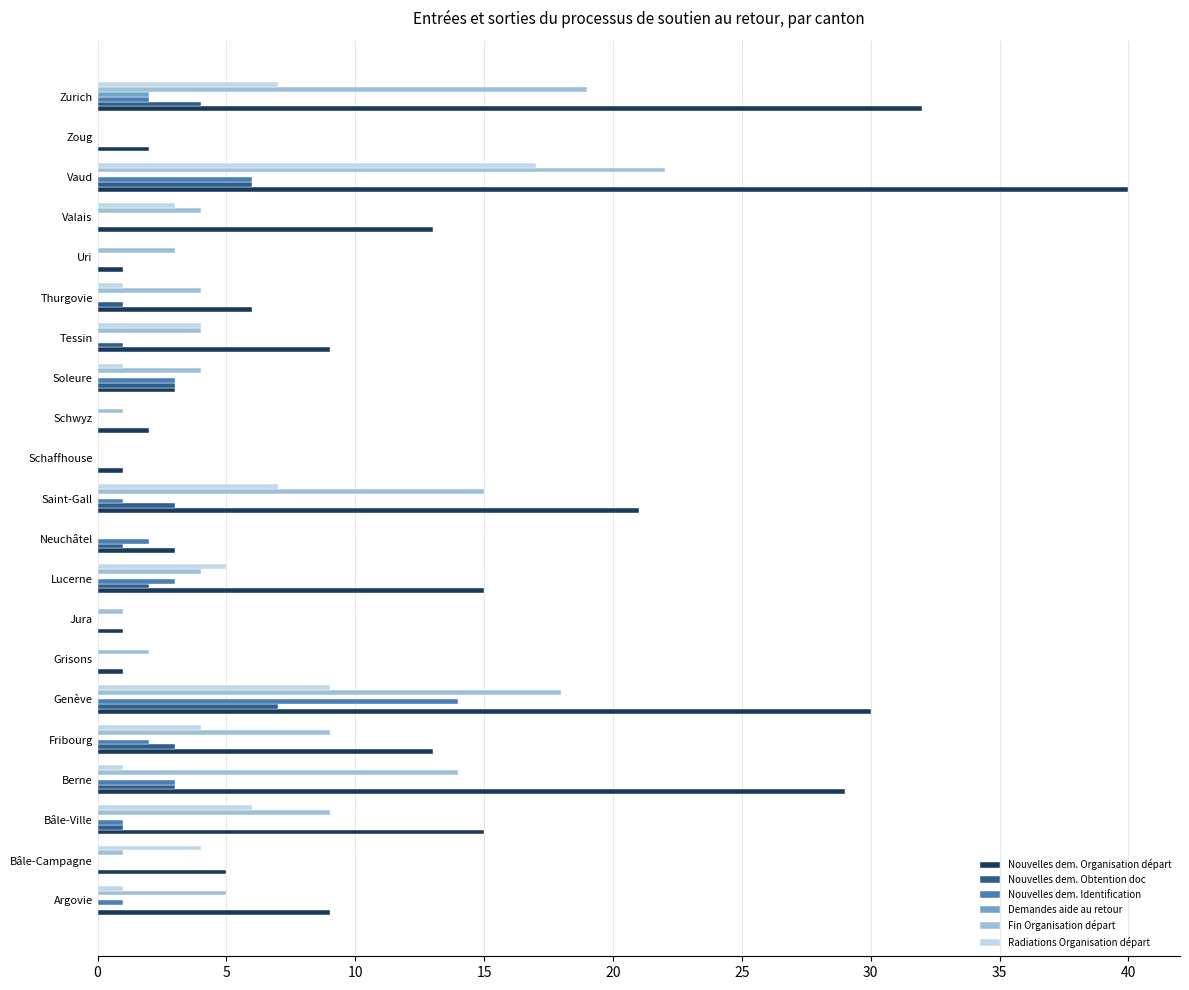

At which label does Nouvelles dem. Obtention doc reach its peak?

Genève